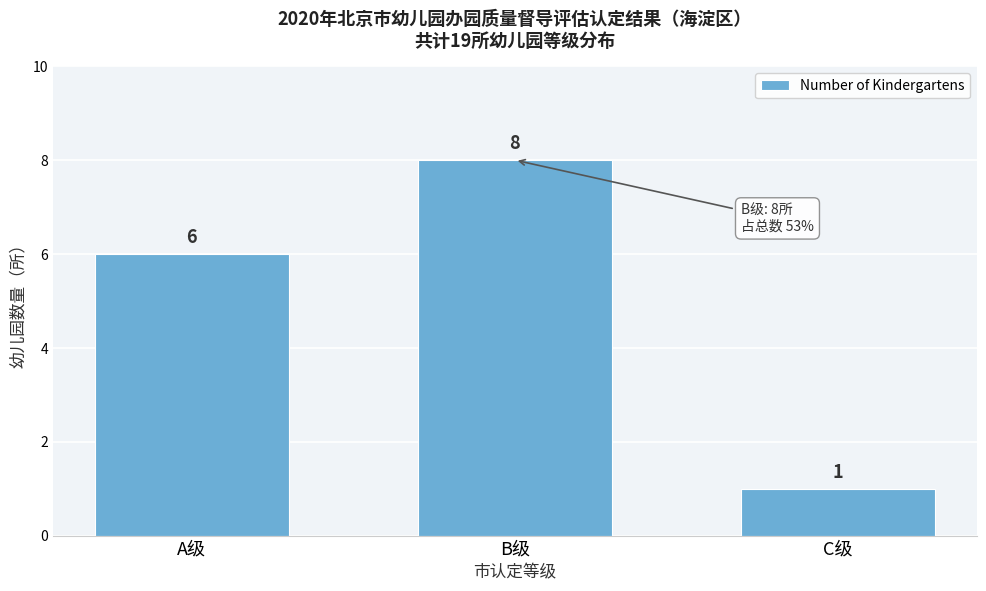

Reading left to right, extract all data points from this chart.

A级=6	B级=8	C级=1